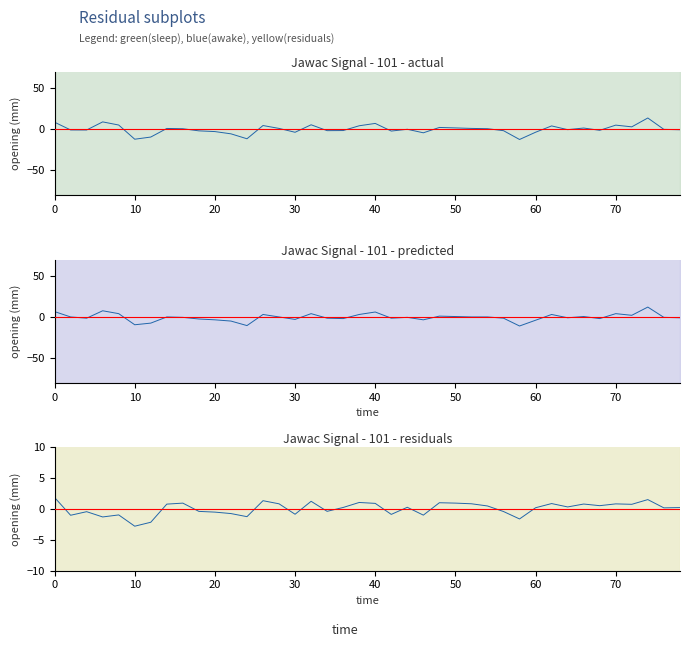

How many times do predicted and residuals cross each other?

15